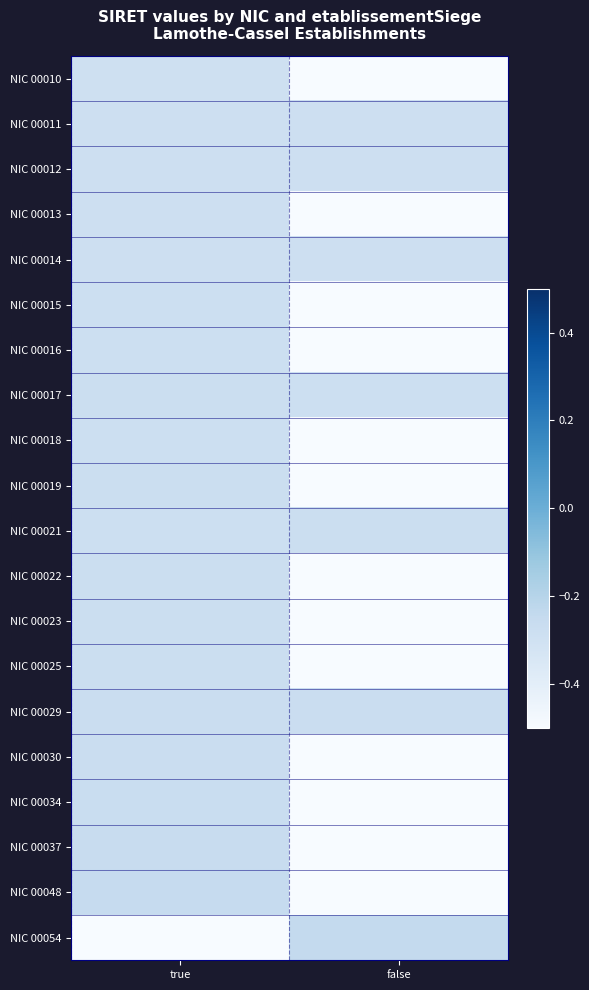

Rank the series by their maximum value, from lowest to highest.

NIC 00010, NIC 00011, NIC 00012, NIC 00013, NIC 00014, NIC 00015, NIC 00016, NIC 00018, NIC 00017, NIC 00019, NIC 00021, NIC 00022, NIC 00023, NIC 00025, NIC 00029, NIC 00030, NIC 00034, NIC 00037, NIC 00048, NIC 00054